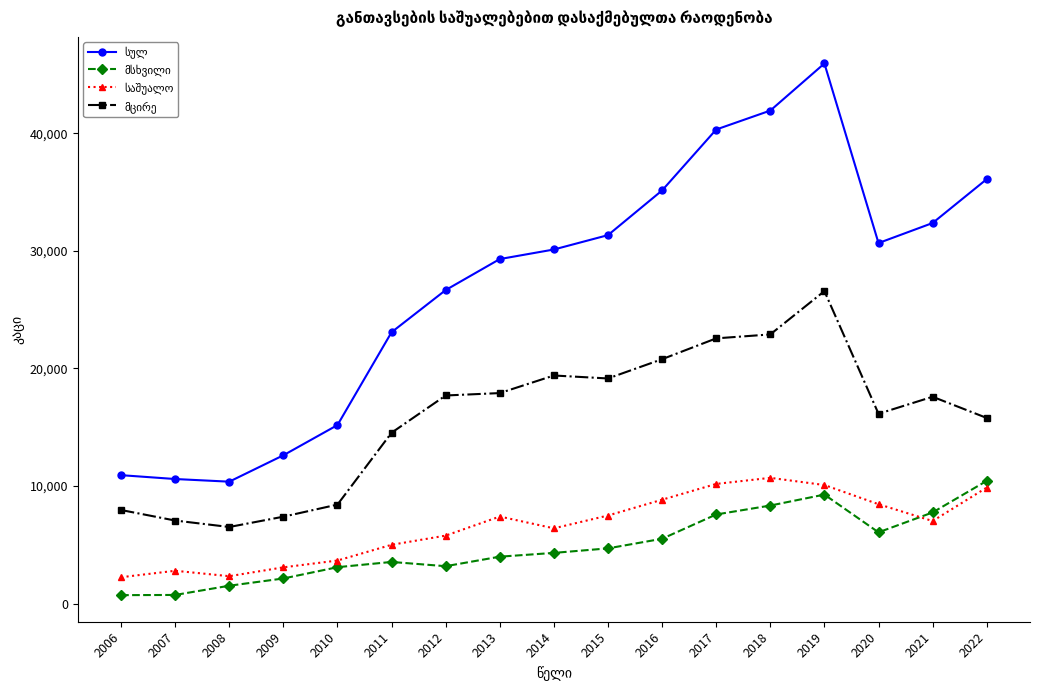

How many lines are shown in the chart?

4